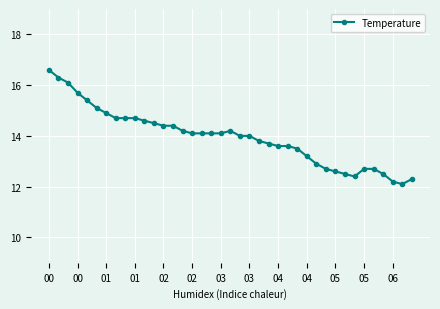

What is the difference between the maximum and minimum values?

4.5